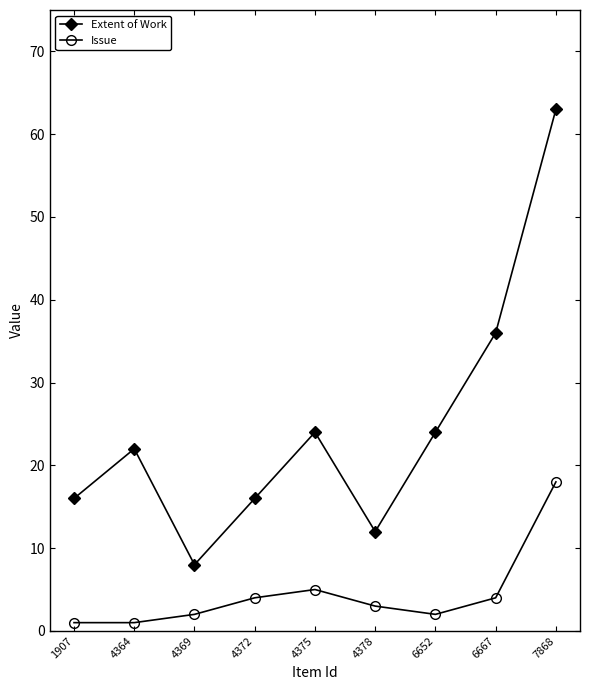

What is the value of the Issue point at the 3rd from the left?

2